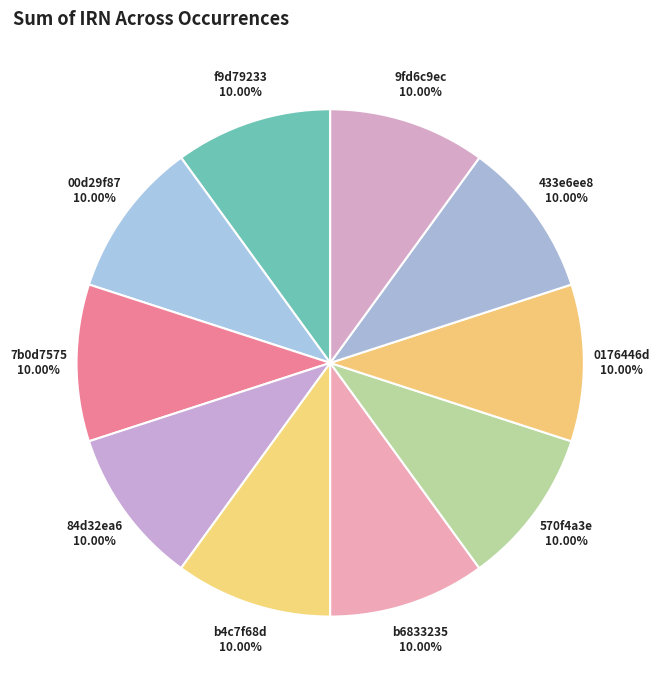

Is it true that b4c7f68d is 10% of the pie?

True